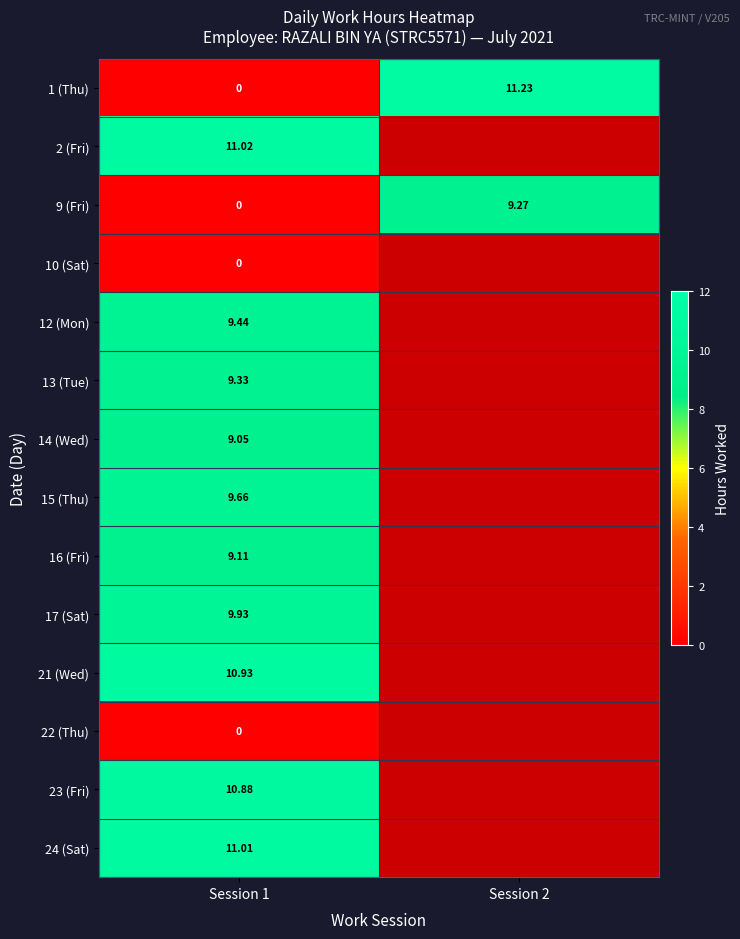

What is the highest value of the 1 (Thu) series?

11.2